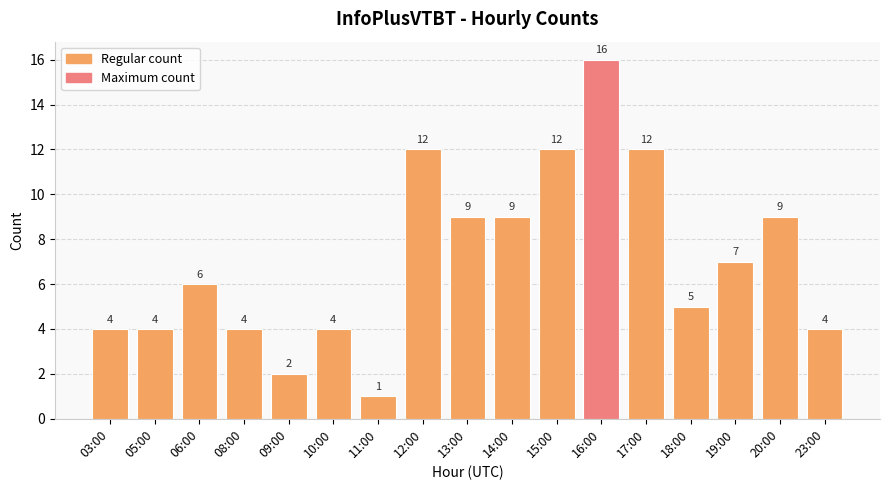

Count the number of data series in this chart.

1